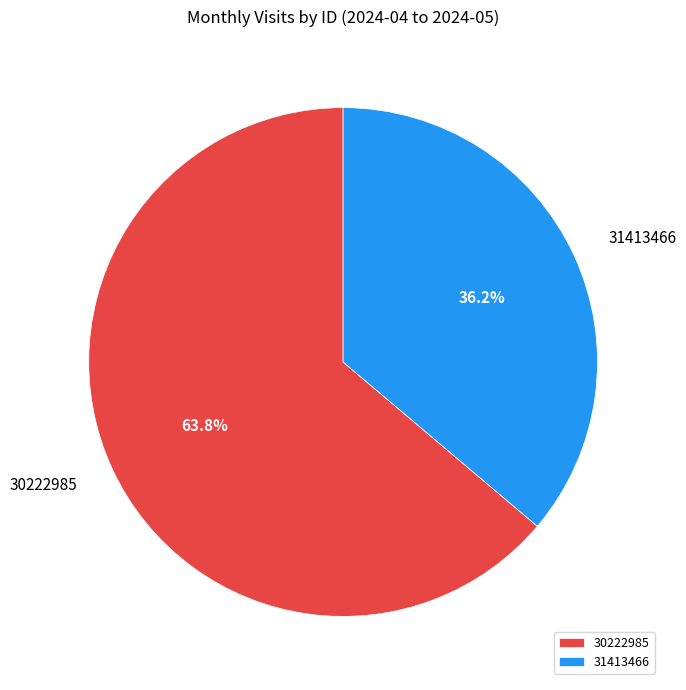

To the nearest percent, what is the average slice percentage?

50%